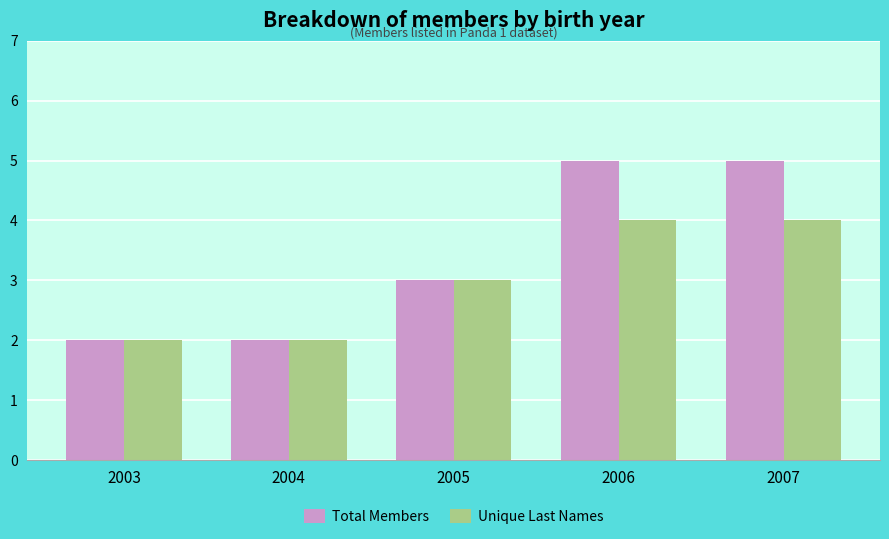

The Total Members series shows 1 at 2003. True or false?

False